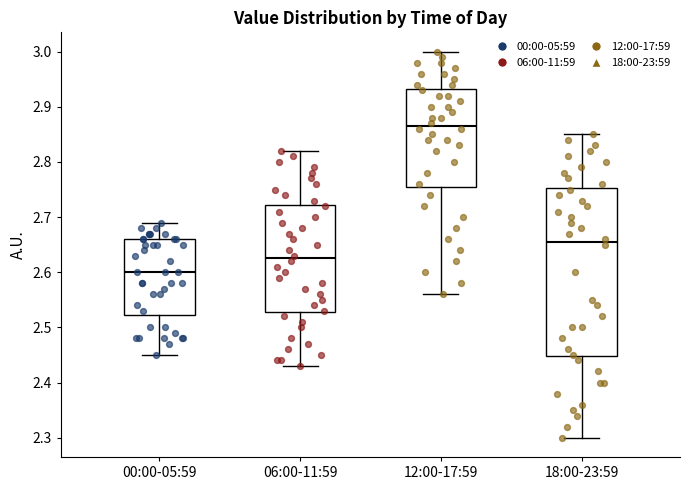

Reading left to right, transcribe this box plot: for each box, give where its median line is, the range the box spans, and where its two whiskers end, as read against the y-axis. The values are not printed on the chart, so give them approximately, as read against the axis.

00:00-05:59: median 2.60, box 2.52 to 2.66, whiskers 2.45 to 2.69
06:00-11:59: median 2.63, box 2.53 to 2.72, whiskers 2.43 to 2.82
12:00-17:59: median 2.87, box 2.76 to 2.93, whiskers 2.56 to 3.00
18:00-23:59: median 2.66, box 2.45 to 2.75, whiskers 2.30 to 2.85